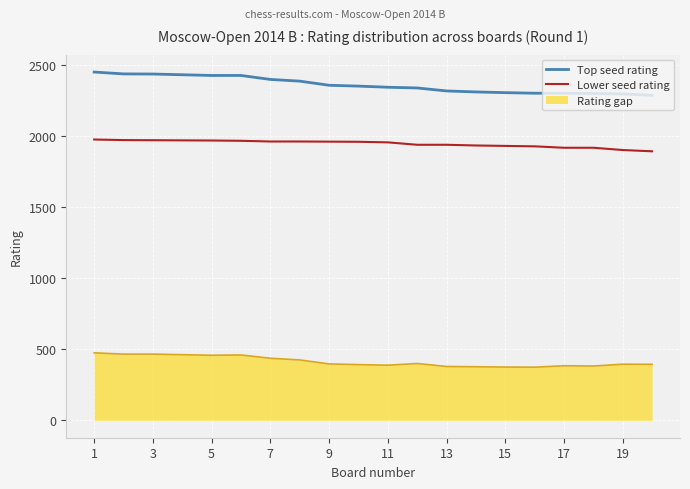

True or false: Lower seed rating and Top seed rating cross at least once.

False